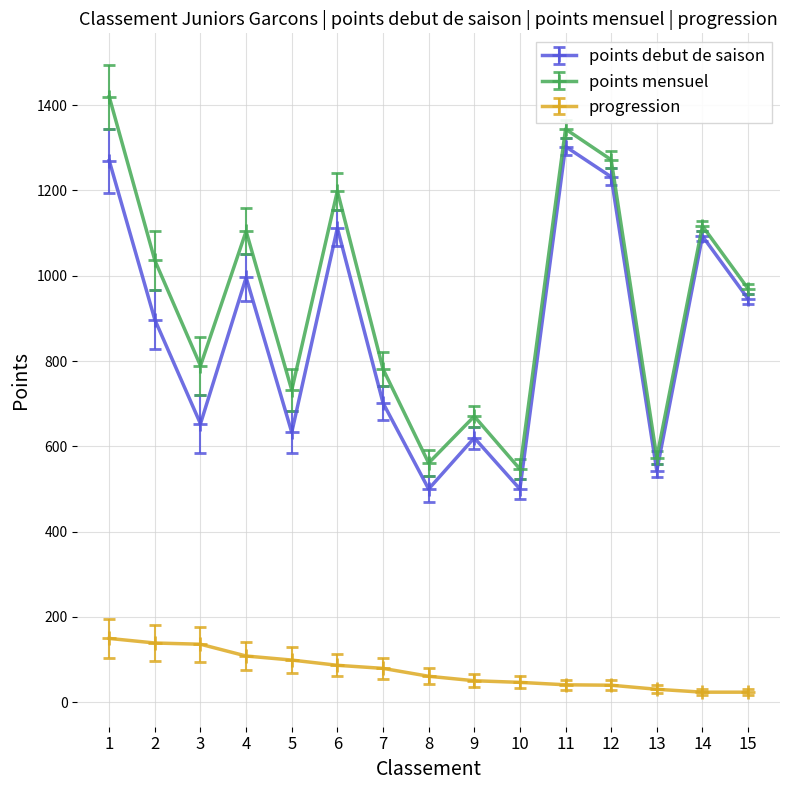

Rank the series by their maximum value, from lowest to highest.

progression, points debut de saison, points mensuel